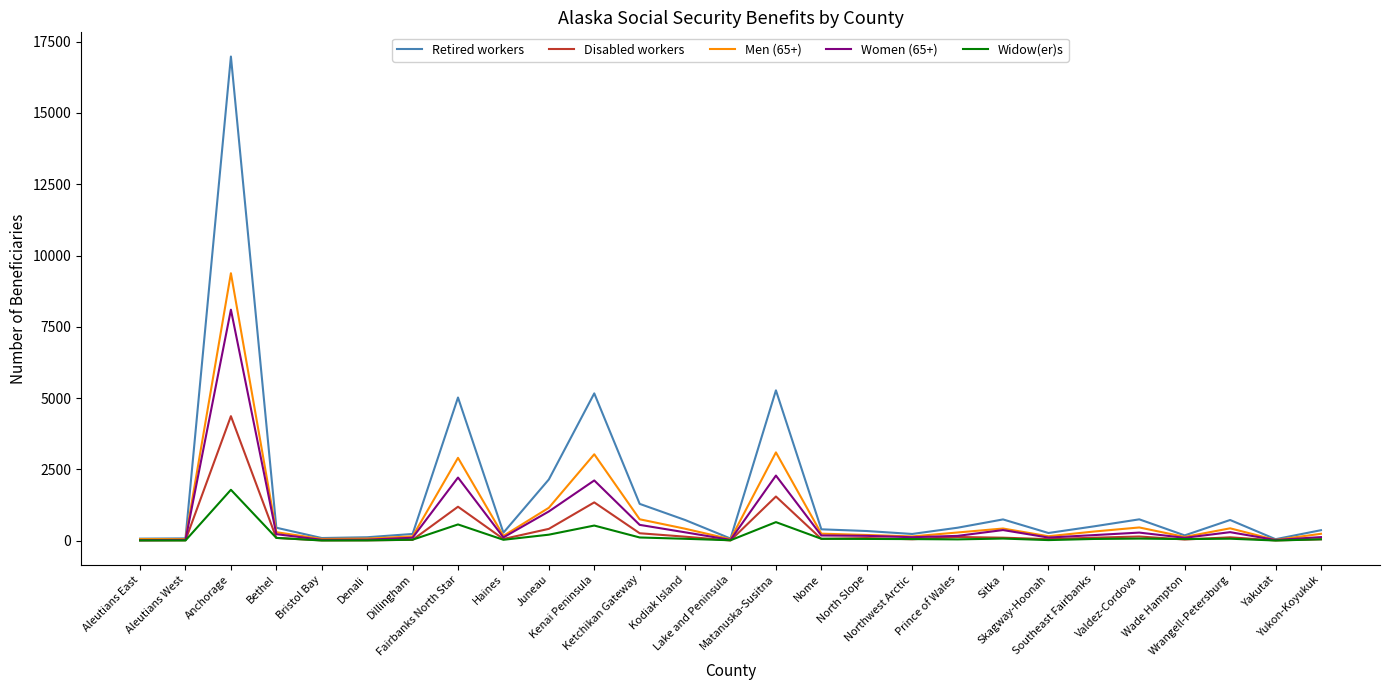

What is the maximum value shown in the chart?

16977